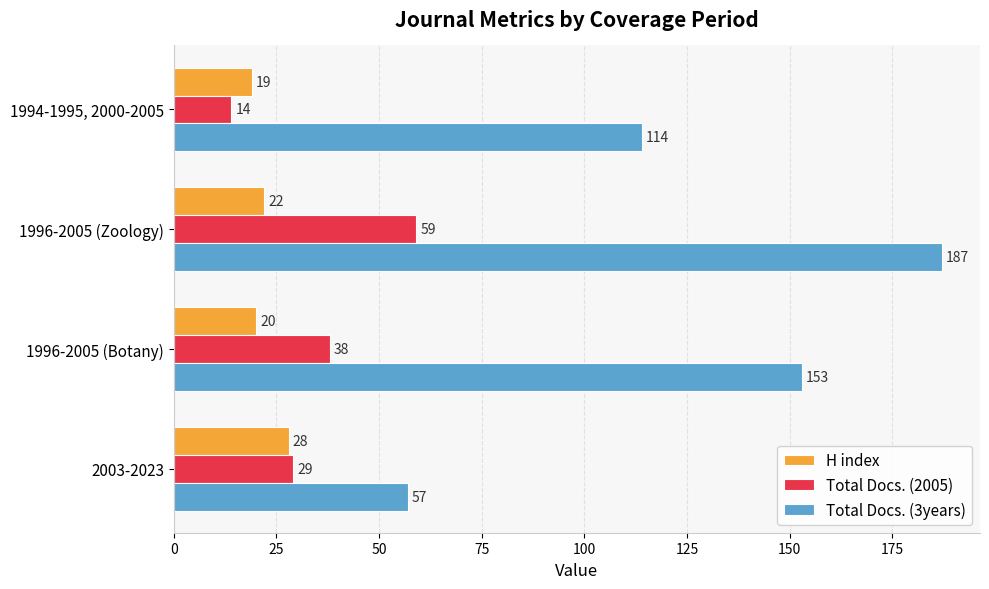

List the labels in order of Total Docs. (3years) value, smallest first.

2003-2023, 1994-1995, 2000-2005, 1996-2005 (Botany), 1996-2005 (Zoology)